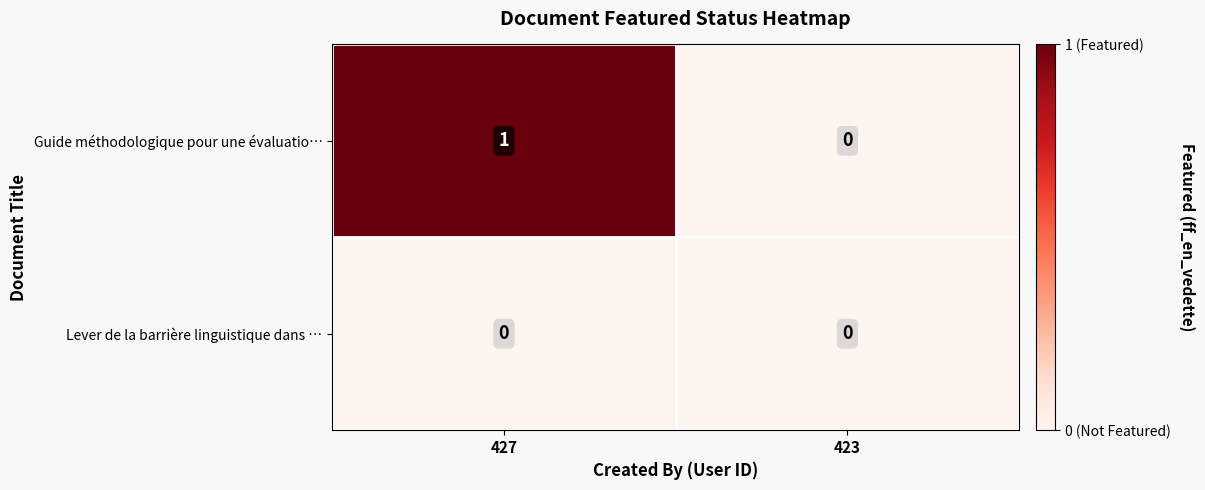

The value of Guide méthodologique pour une évaluatio… at 427 is 1. True or false?

False